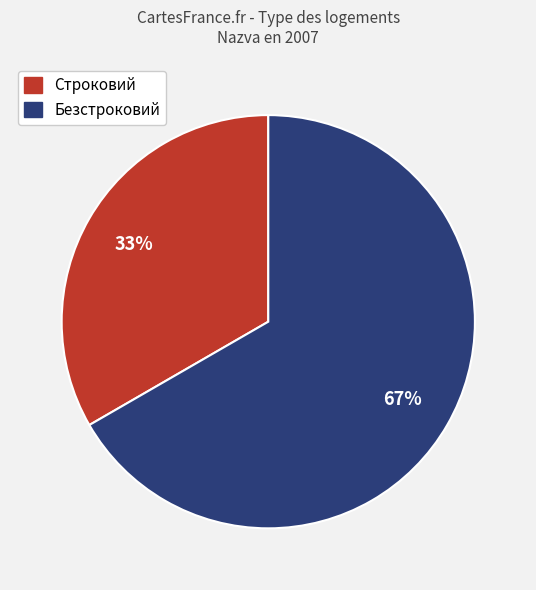

Combined, do Безстроковий and Строковий account for over 50%?

Yes